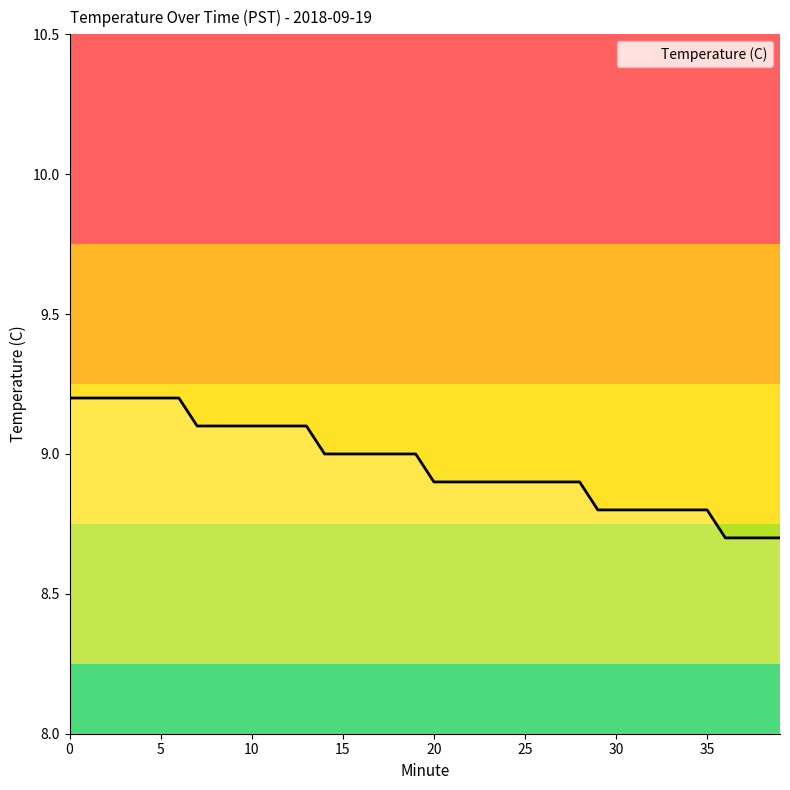

What is the difference between the maximum and minimum values?

0.5